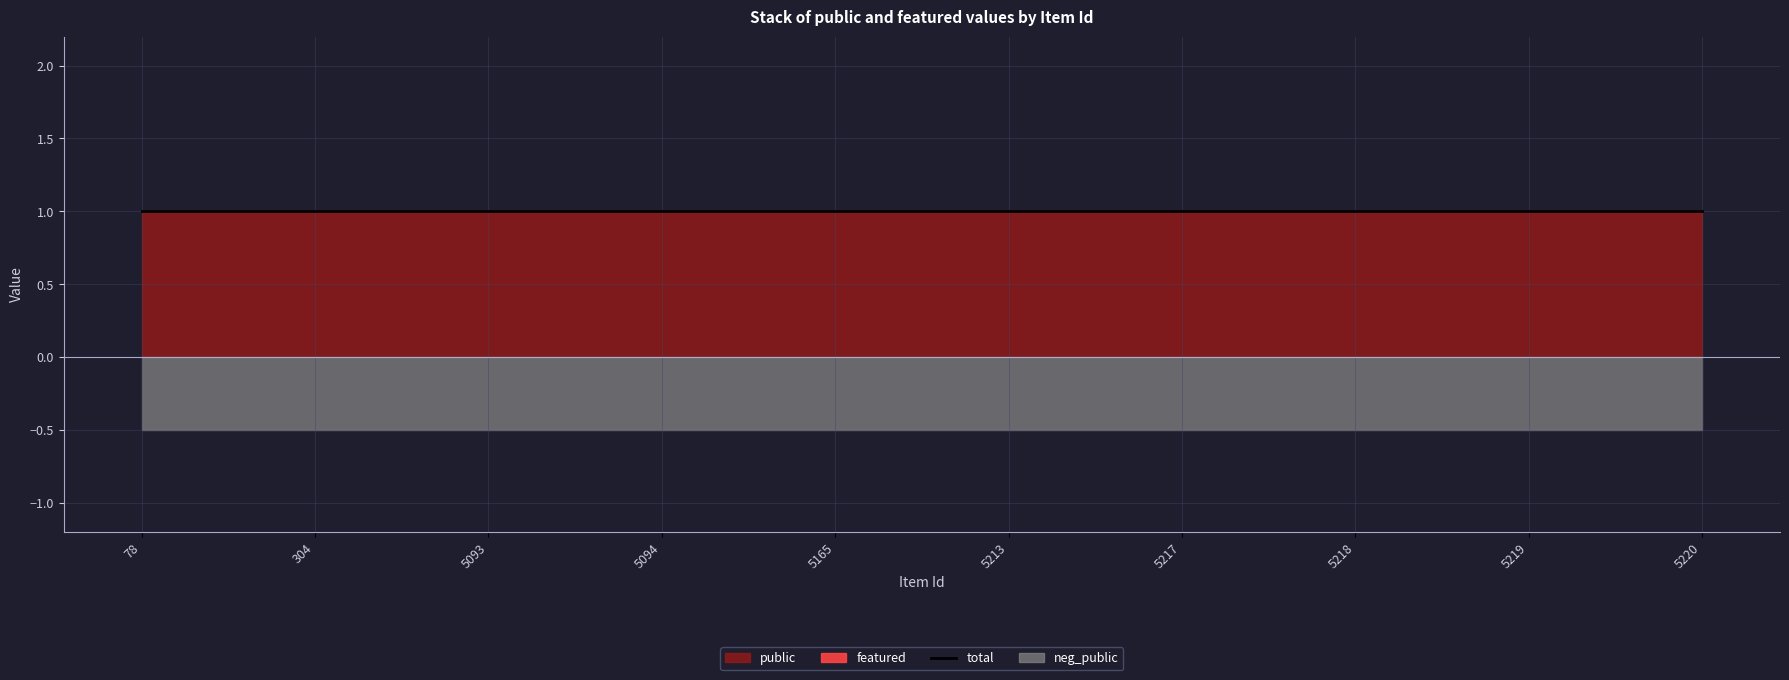

What is the approximate value of public at 5094?

1